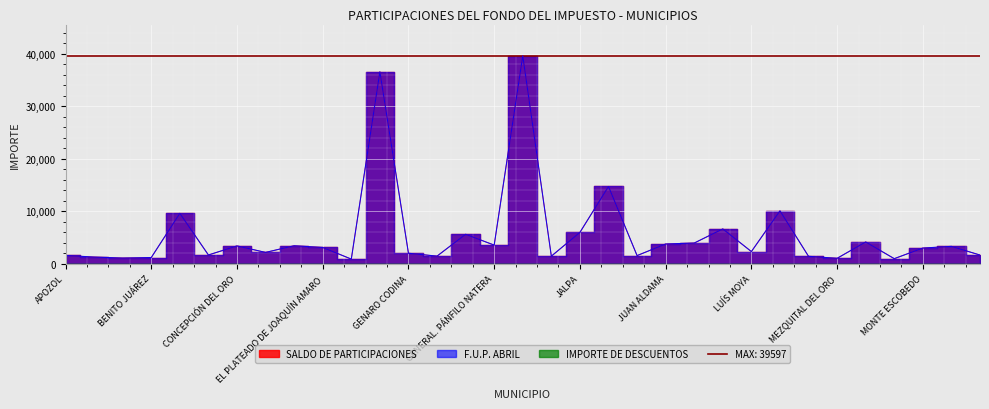

Which label corresponds to the largest value in the chart?

GUADALUPE